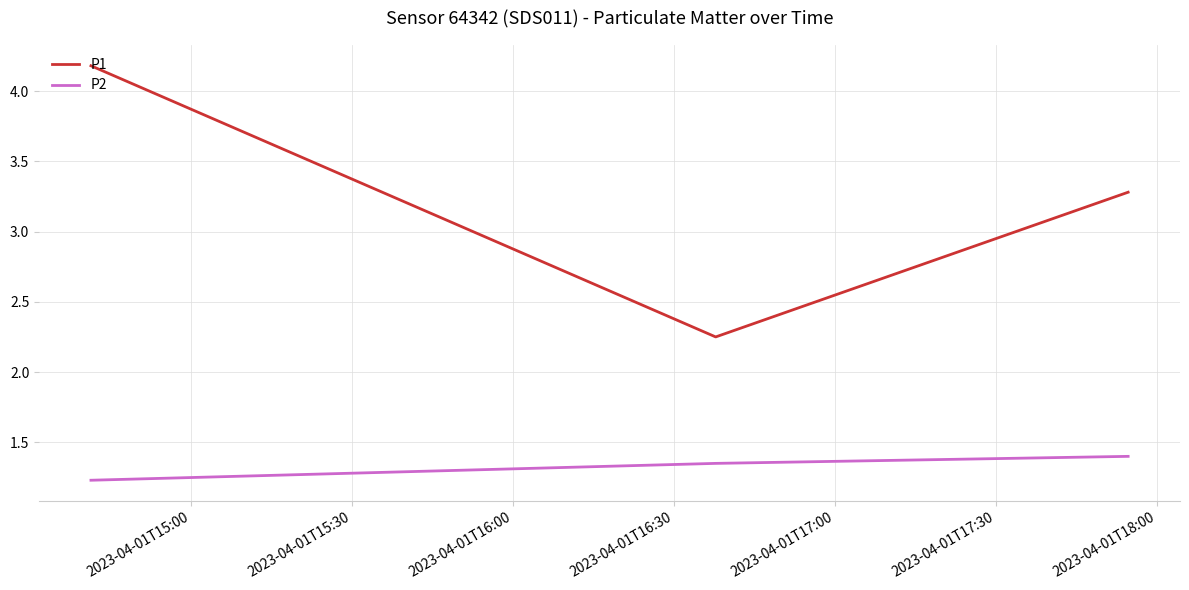

What is the maximum value shown in the chart?

4.2